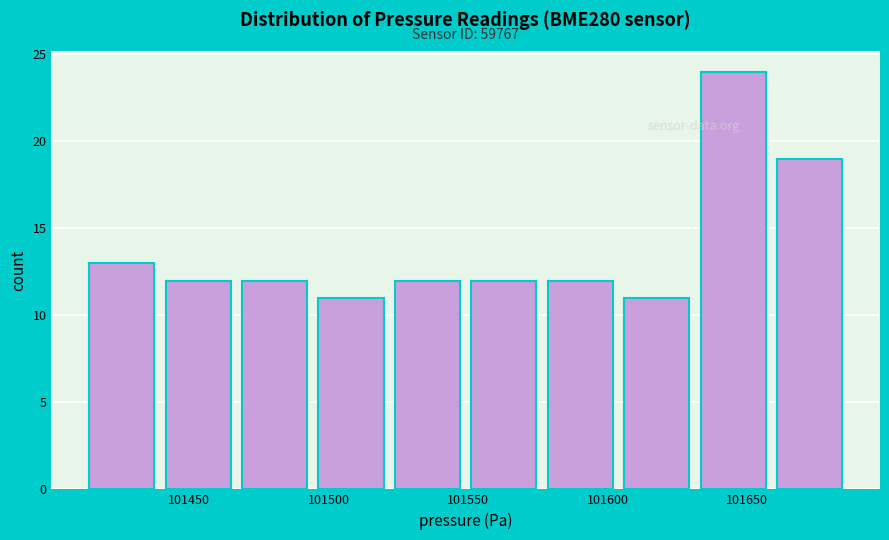

Which range on the x-axis has the tallest bar?

101635 to 101660